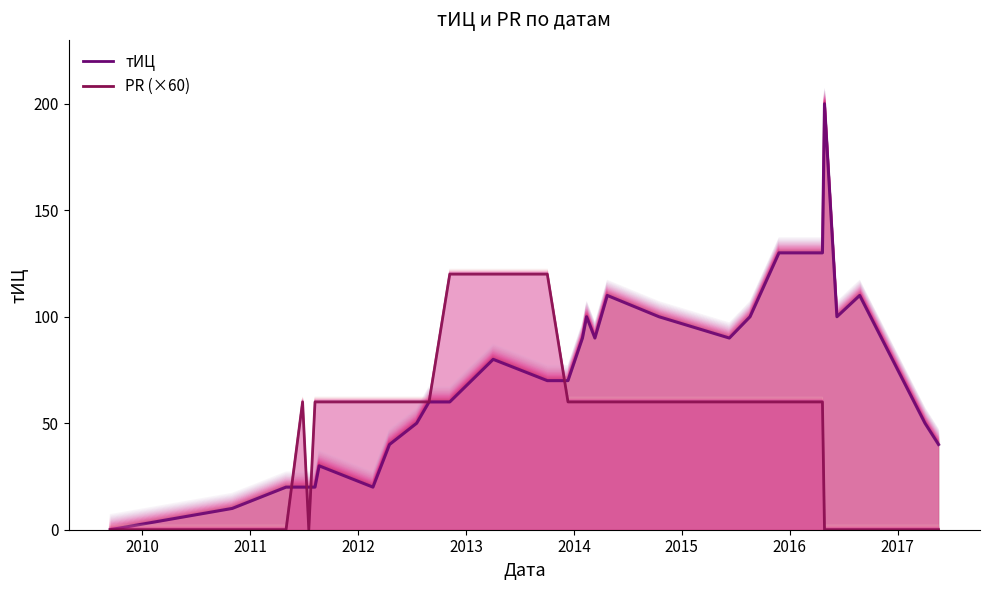

How many data points does each series have?

29